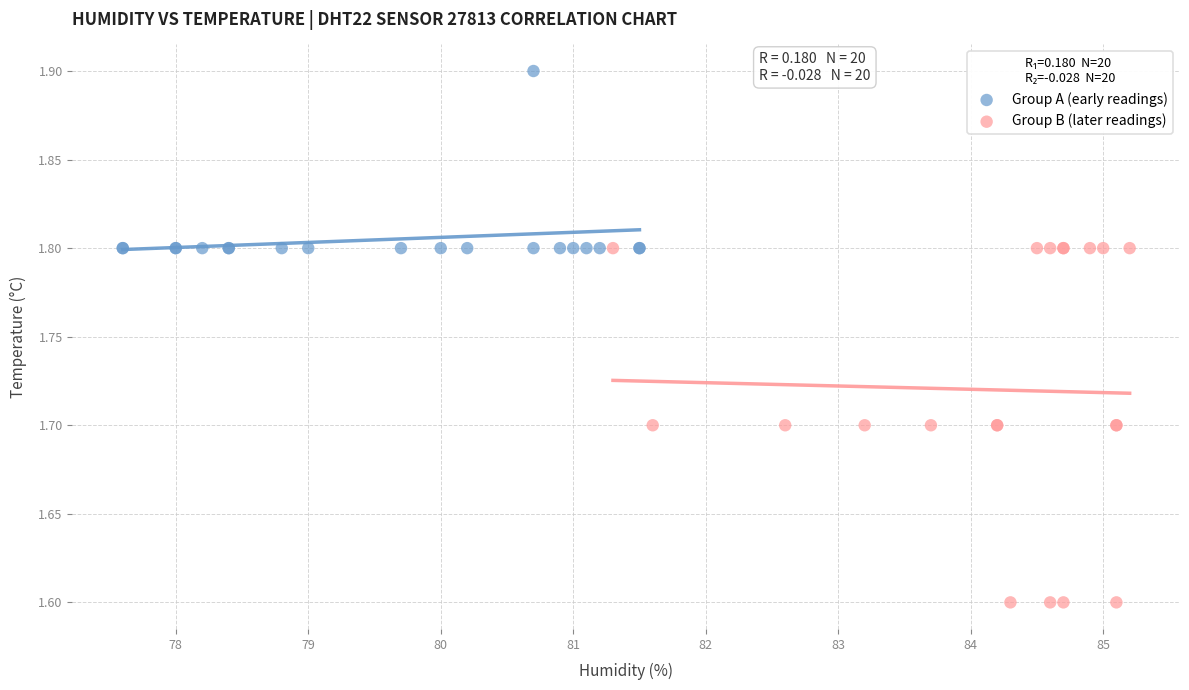

Which series reaches the minimum Y coordinate?

Group B (later readings)